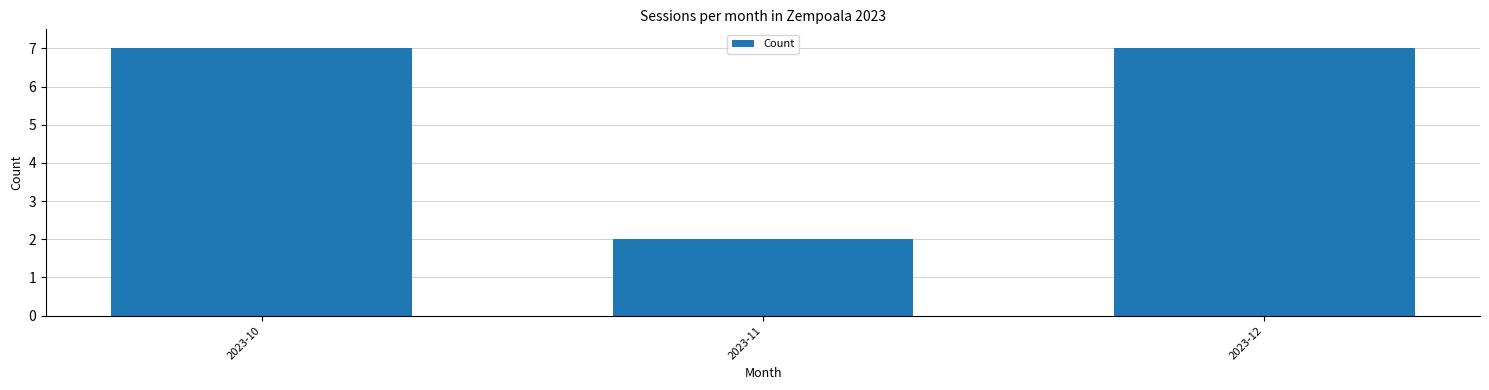

Which category has the lowest value across all series?

2023-11